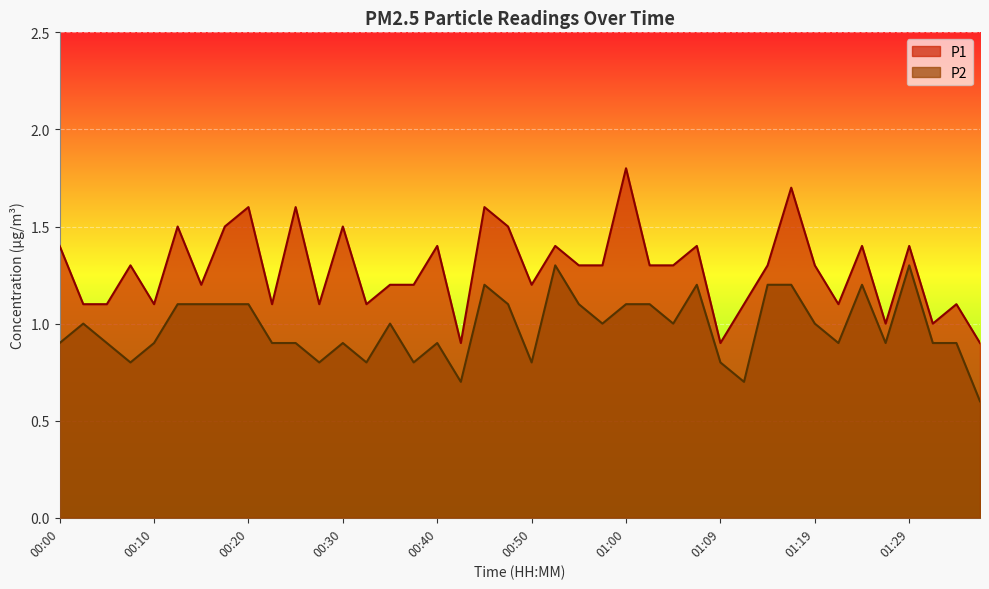

What is the difference between the P1 values at 01:02 and 01:24?

0.1